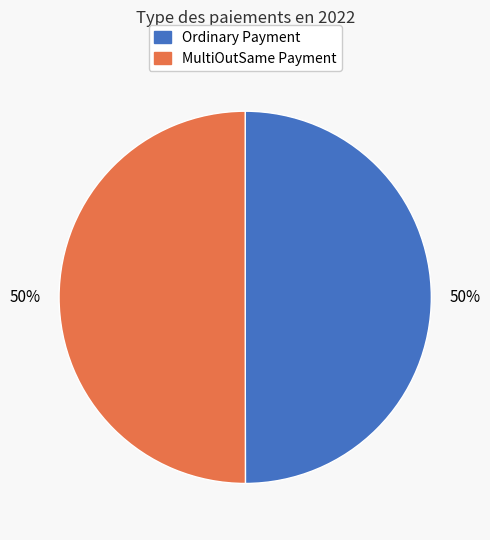

To the nearest percent, what is the average slice percentage?

50%